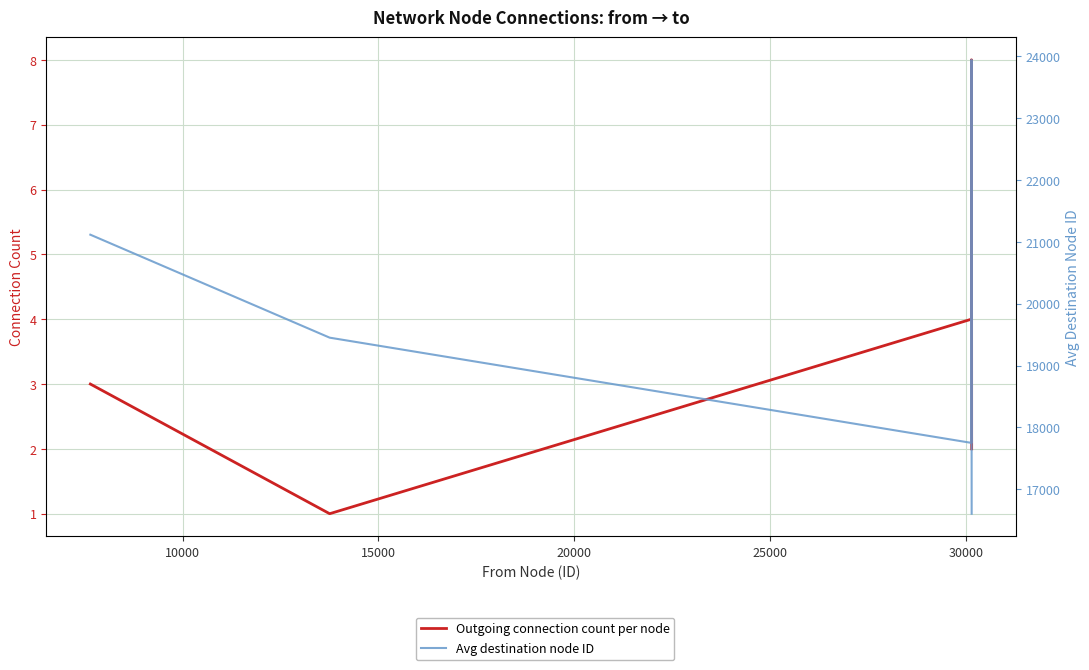

True or false: Avg destination node ID and Outgoing connection count per node intersect in this chart.

False